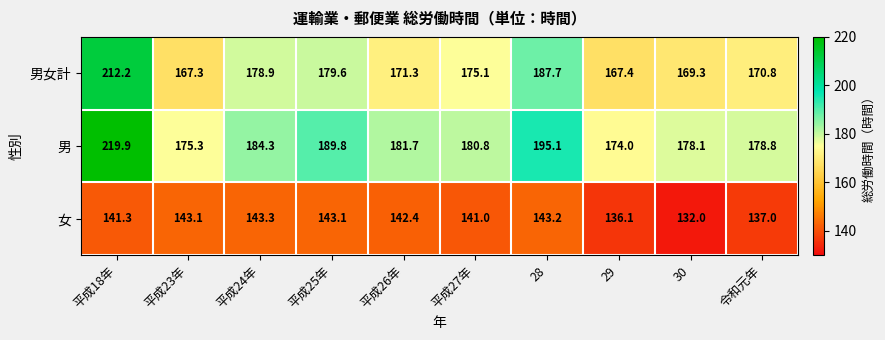

What is the maximum value shown in the chart?

219.9